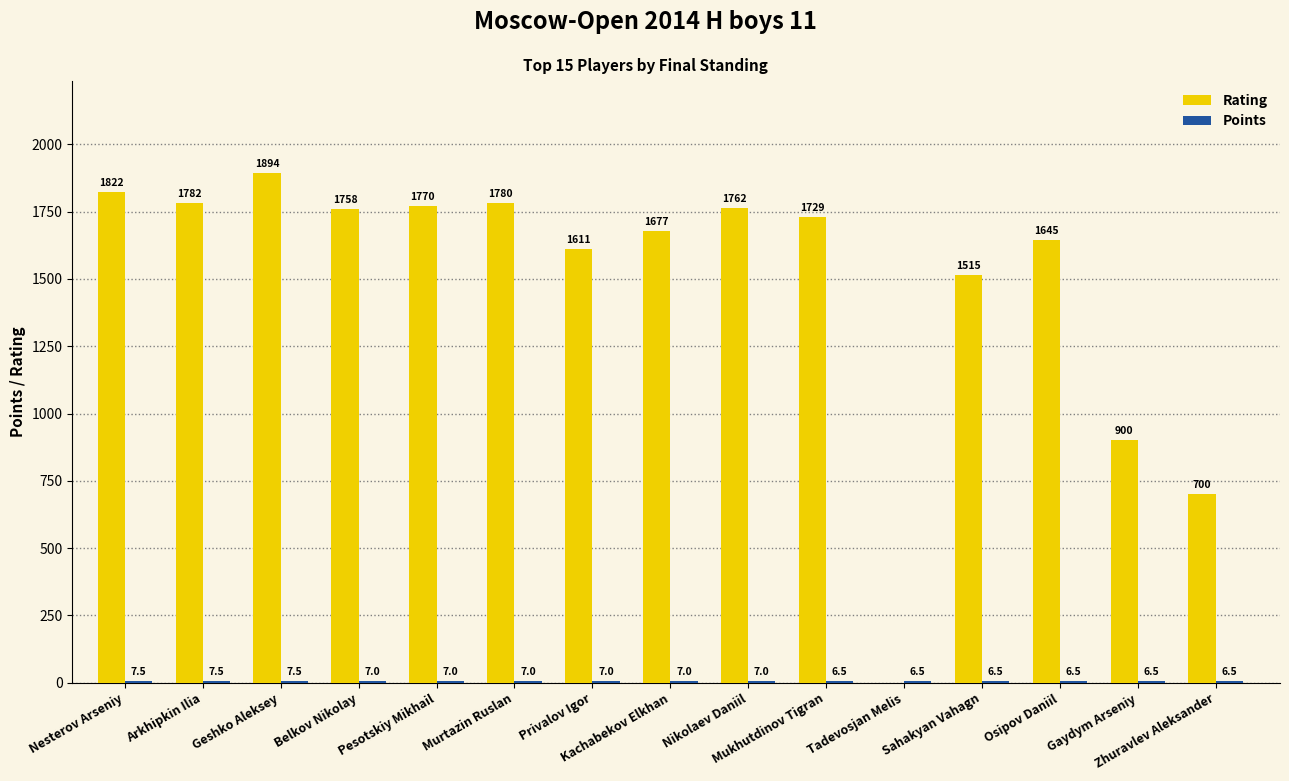

Which series has the largest total across all categories?

Rating